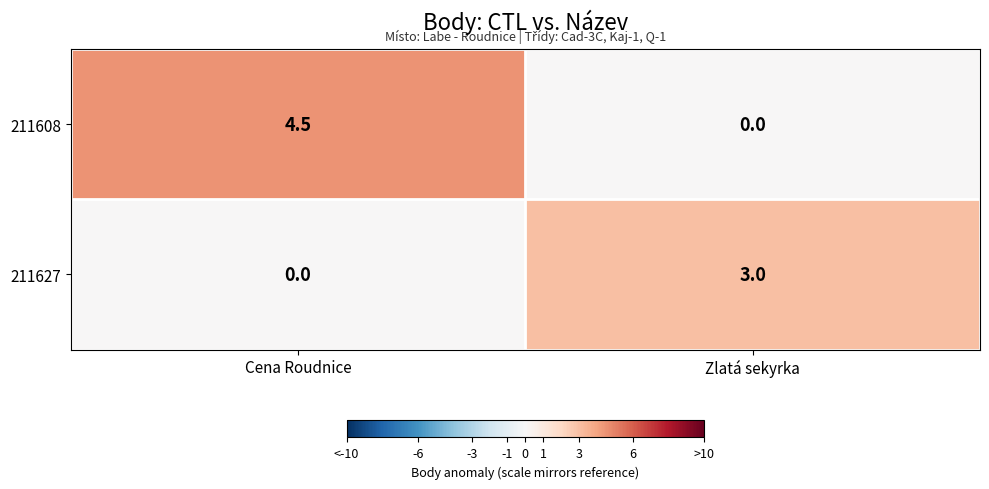

Rank the series by their maximum value, from lowest to highest.

211627, 211608